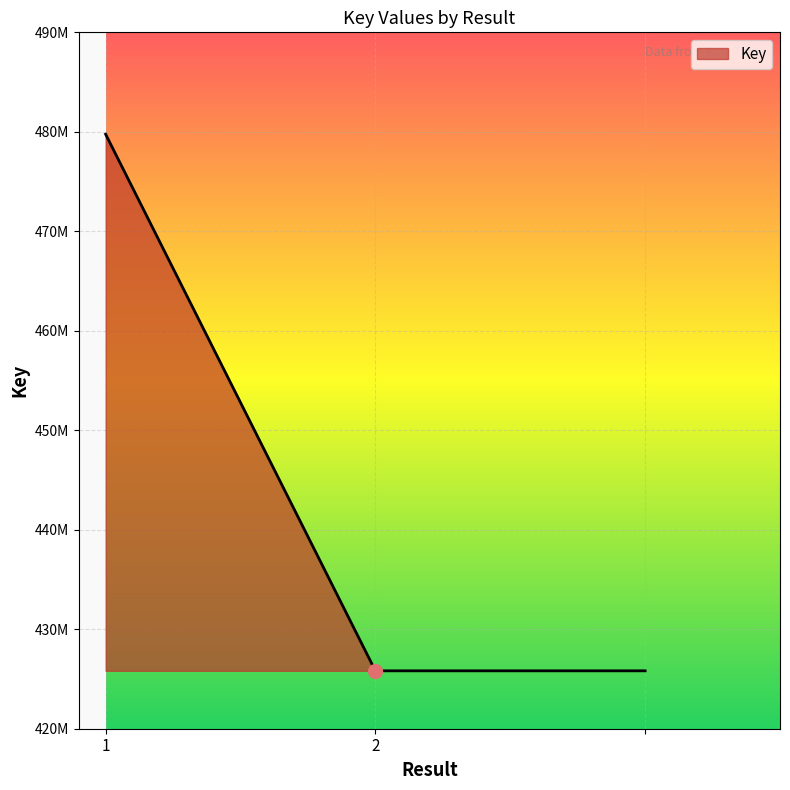

Is this an area chart (filled region under the line)?

Yes